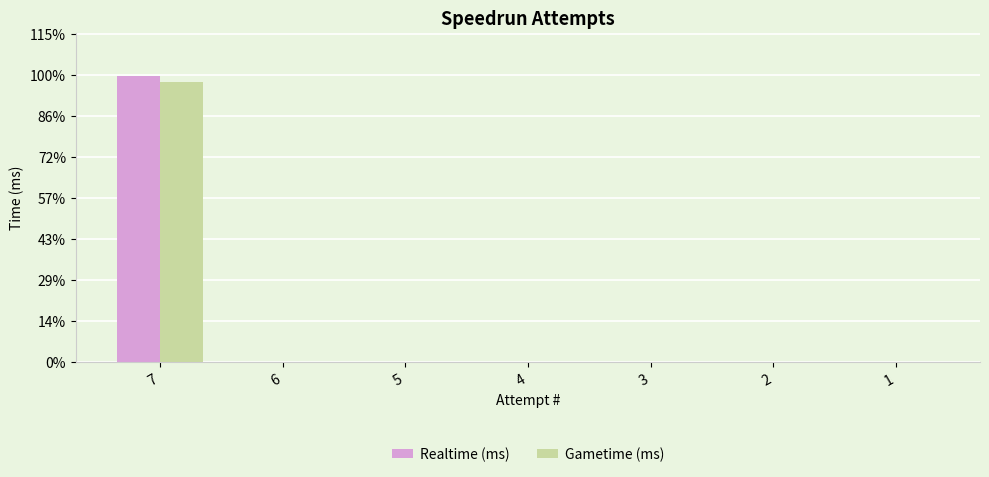

Does the chart contain stacked bars?

No